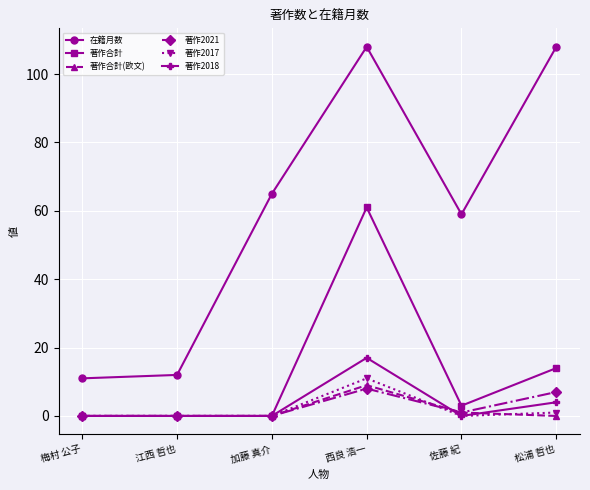

What is the label of the 6th point from the right?

梅村 公子